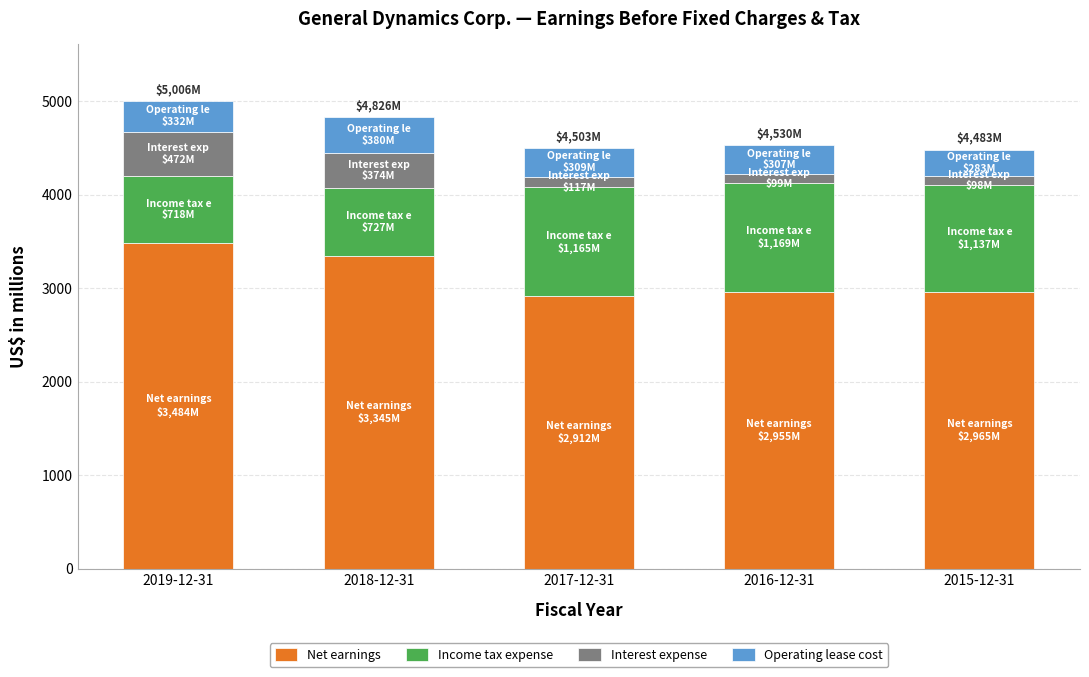

The value of Net earnings at 2019-12-31 is 5302. True or false?

False